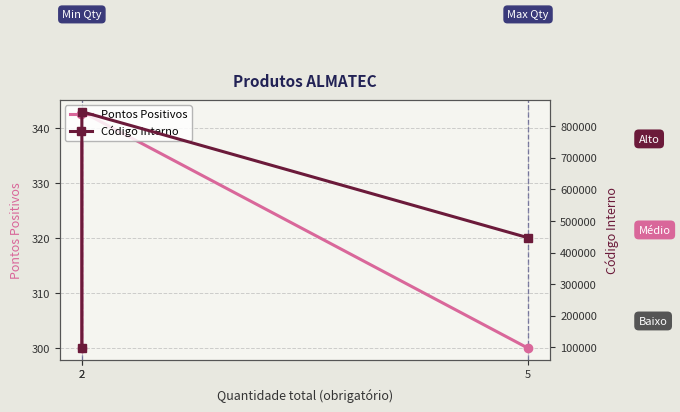

At how many categories does at least one series exceed 122424?

2